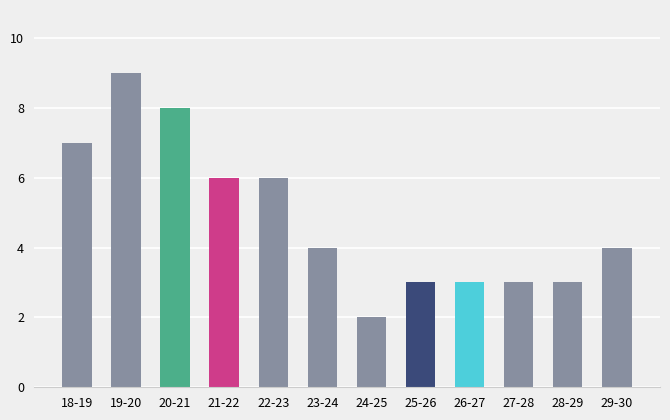

Reading left to right, transcribe all the data shown in this chart.

7	9	8	6	6	4	2	3	3	3	3	4